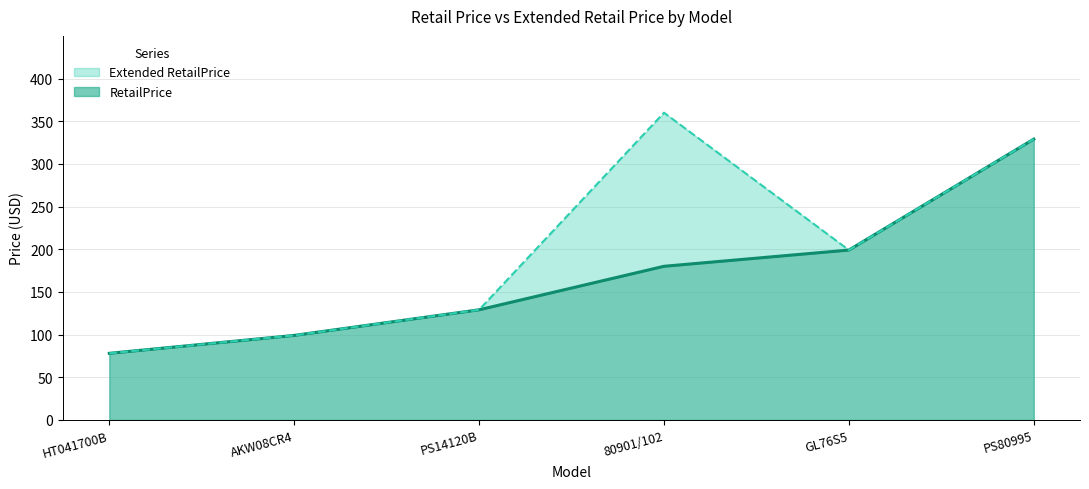

Which series has the largest total across all categories?

Extended RetailPrice